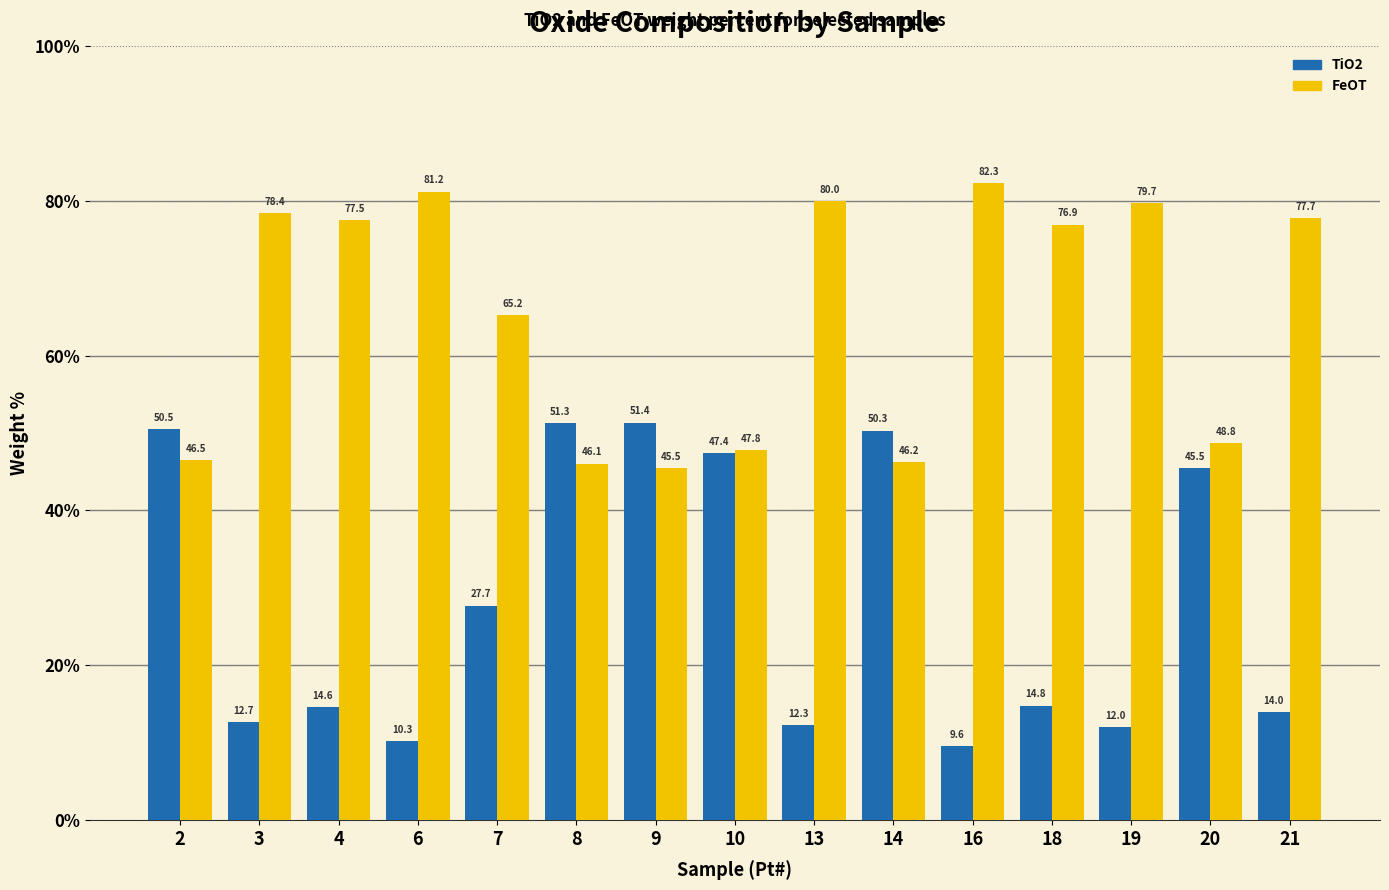

The FeOT series shows 77.5 at 4. True or false?

True